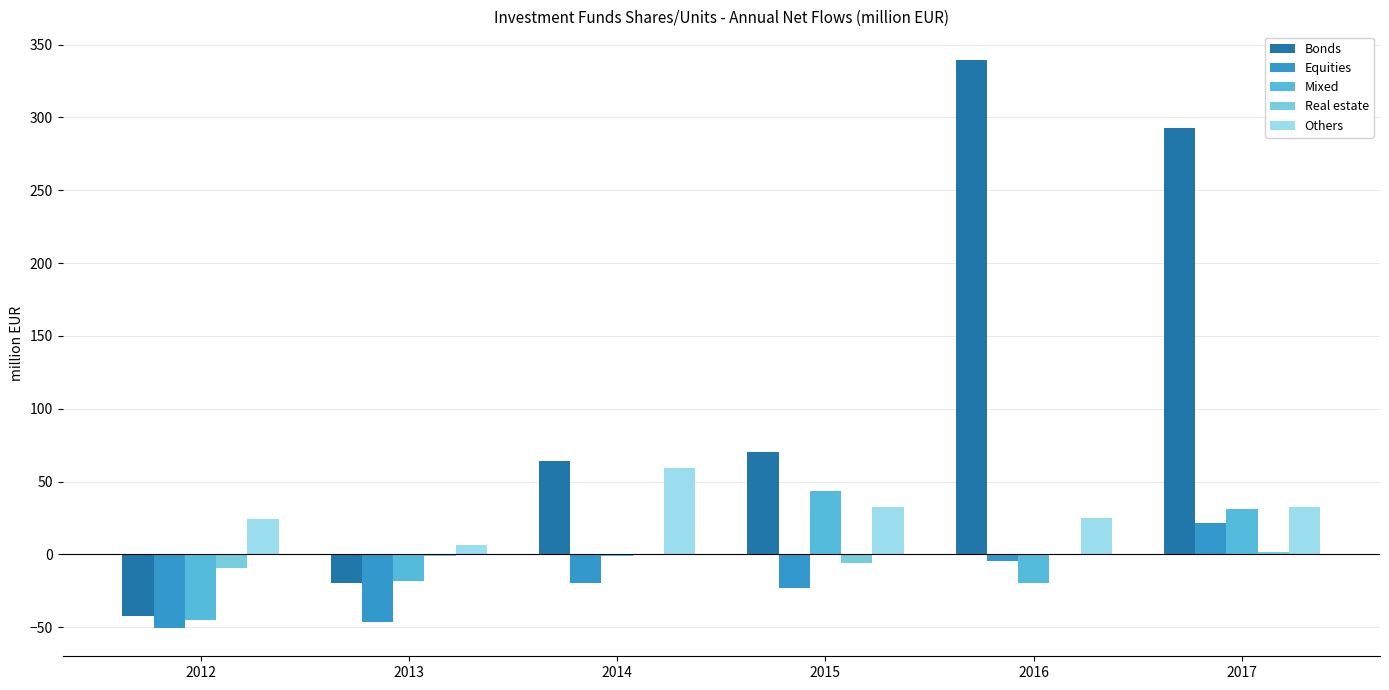

Count the number of data series in this chart.

5